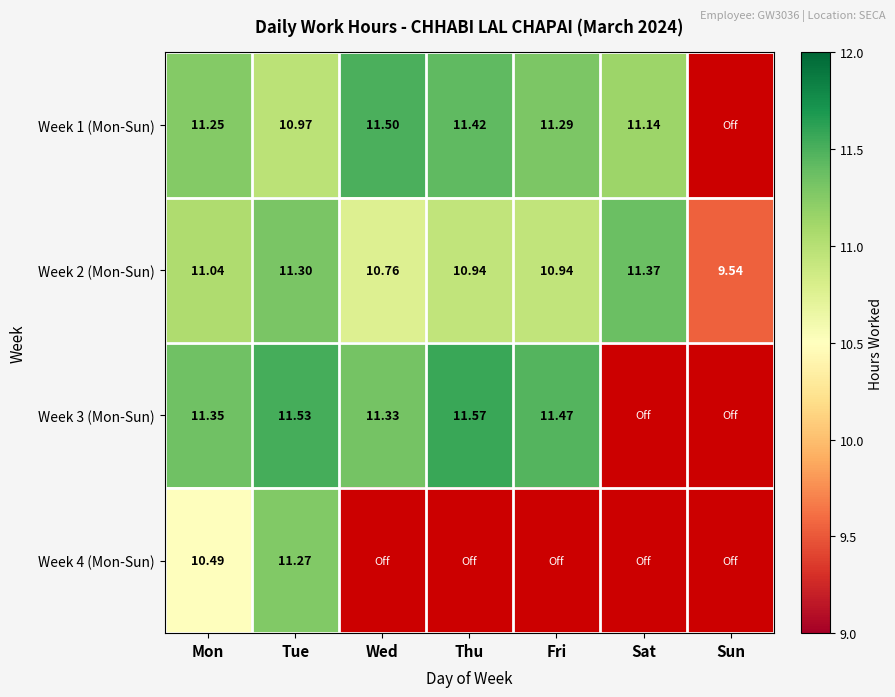

Is it true that Week 3 (Mon-Sun) equals 16.1 at Mon?

False